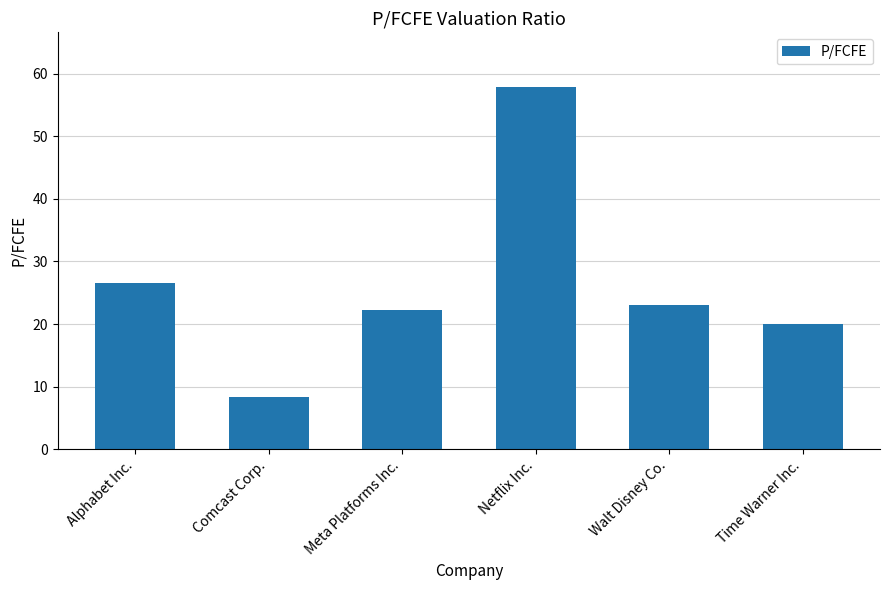

The value at Meta Platforms Inc. is 37.9. True or false?

False